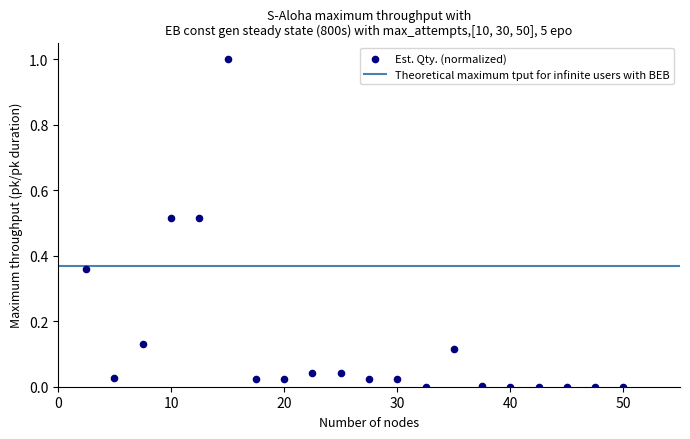

What is the range of Y values (max minus min)?

1.0